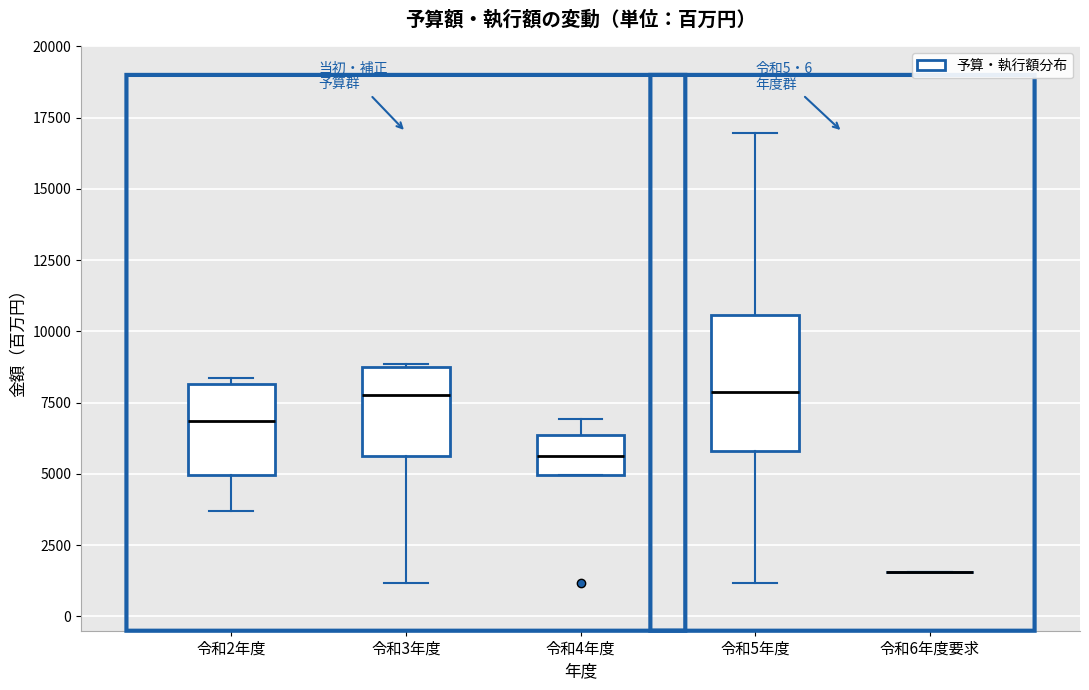

Which box is the tallest, from its lower edge to its upper edge?

令和5年度